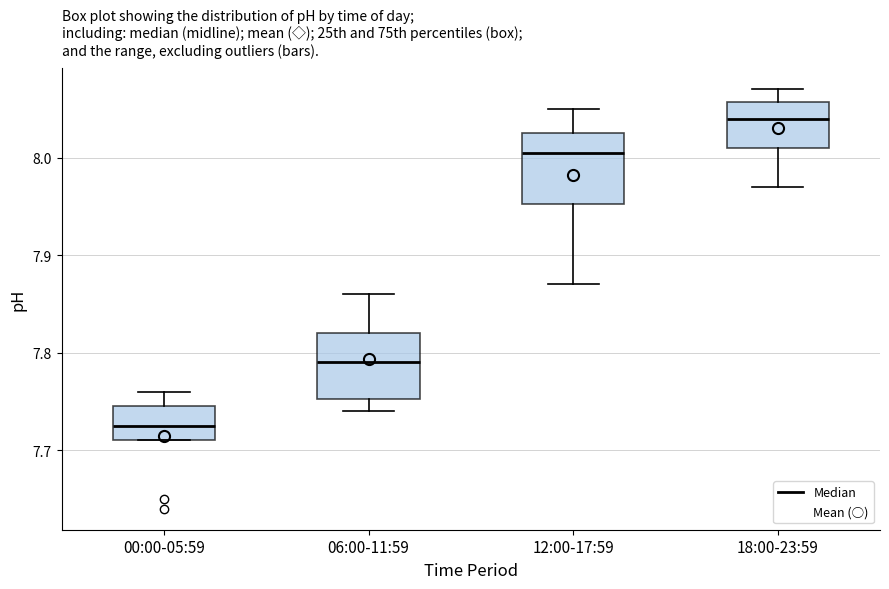

Which box has the highest median line?

18:00-23:59